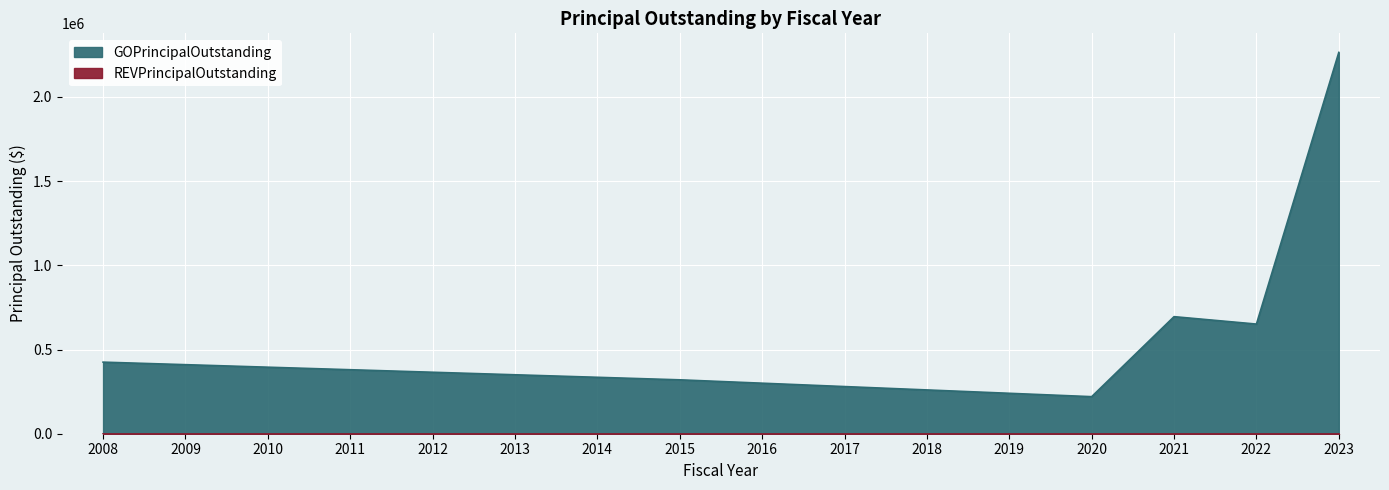

True or false: the data has more than 1 interior local peaks.

False